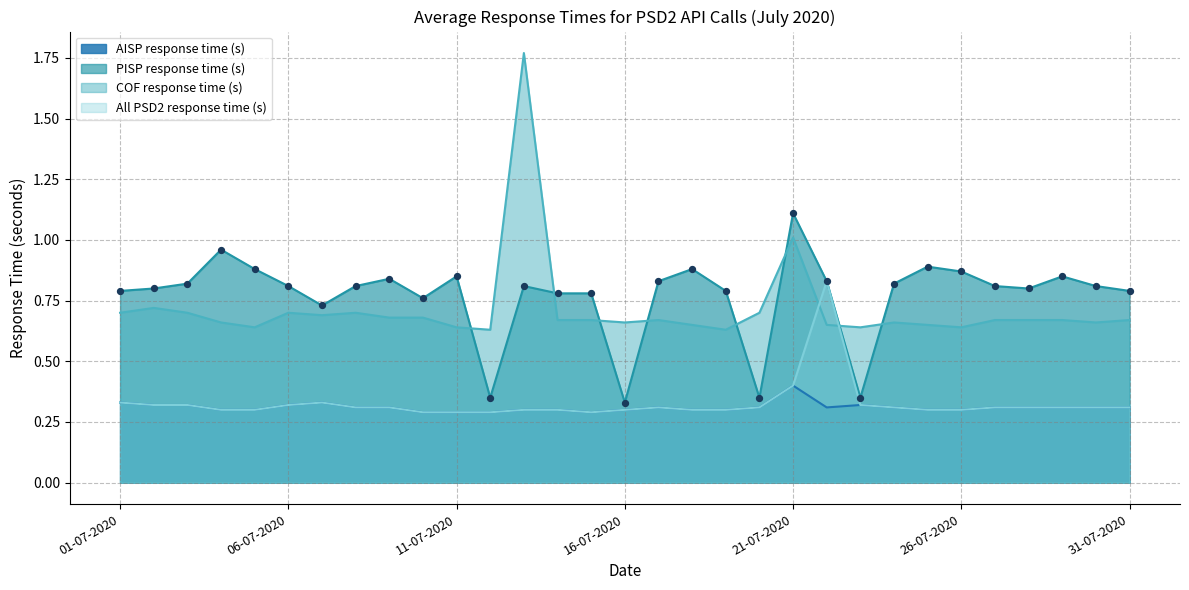

Is the value of All PSD2 response time (s) at 12-07-2020 greater than the value of AISP response time (s) at 14-07-2020?

No